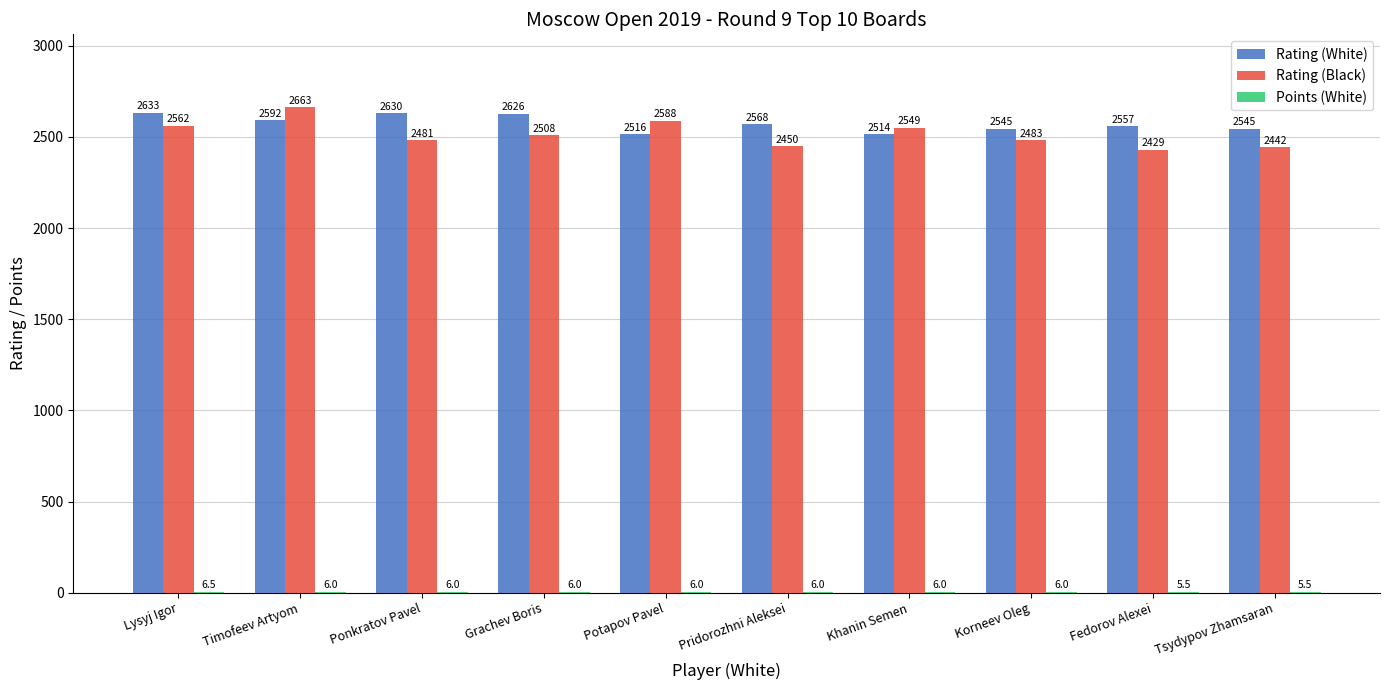

What is the greatest value displayed?

2663.0